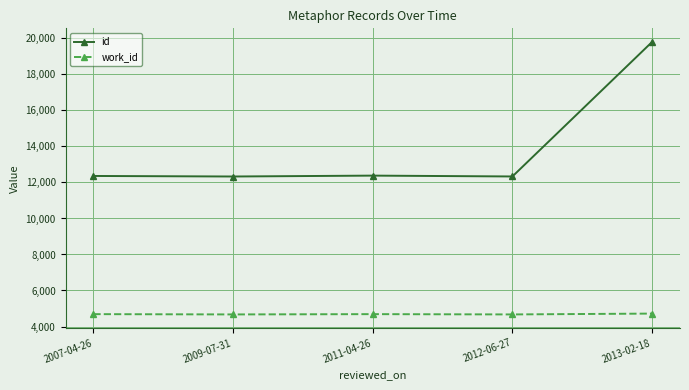

What is the label of the 5th point from the left?

2013-02-18